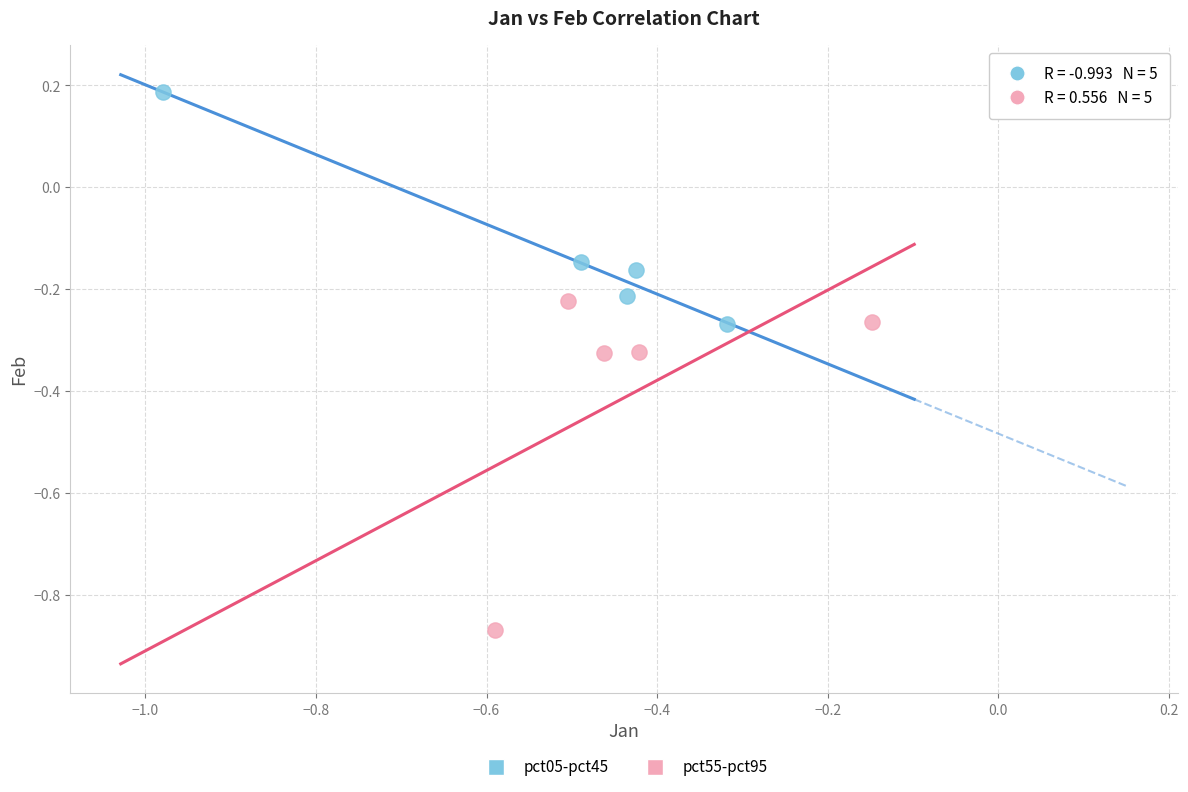

Which series reaches the minimum Y coordinate?

pct55-pct95